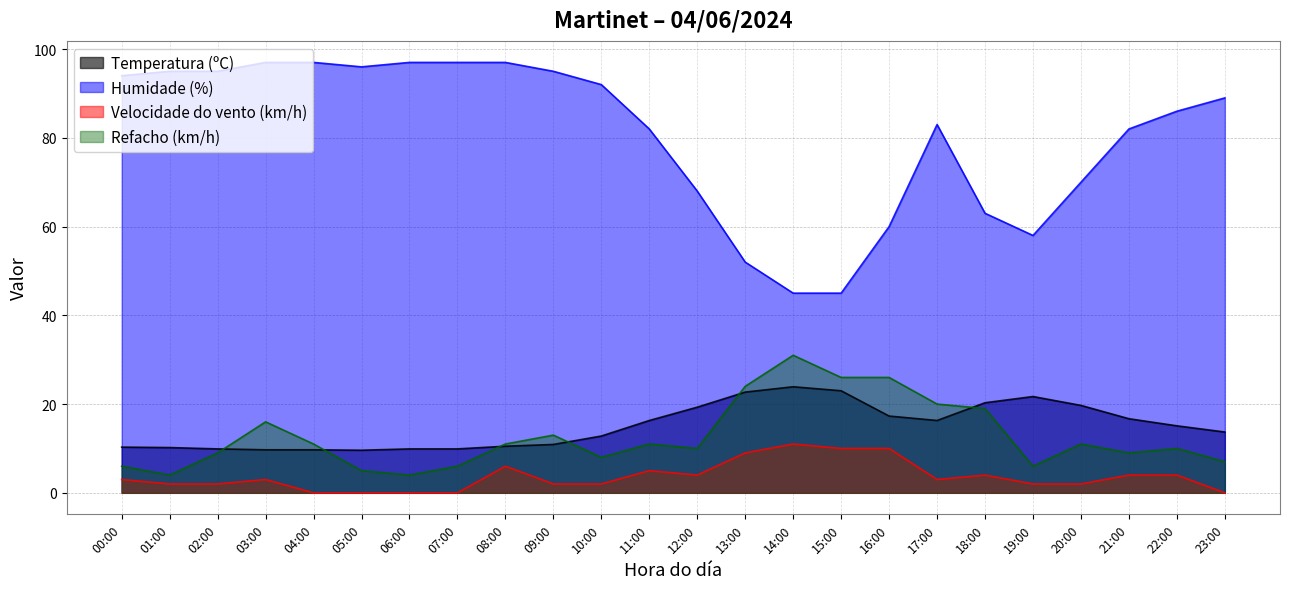

What is the average value of the Refacho (km/h) series?

12.6